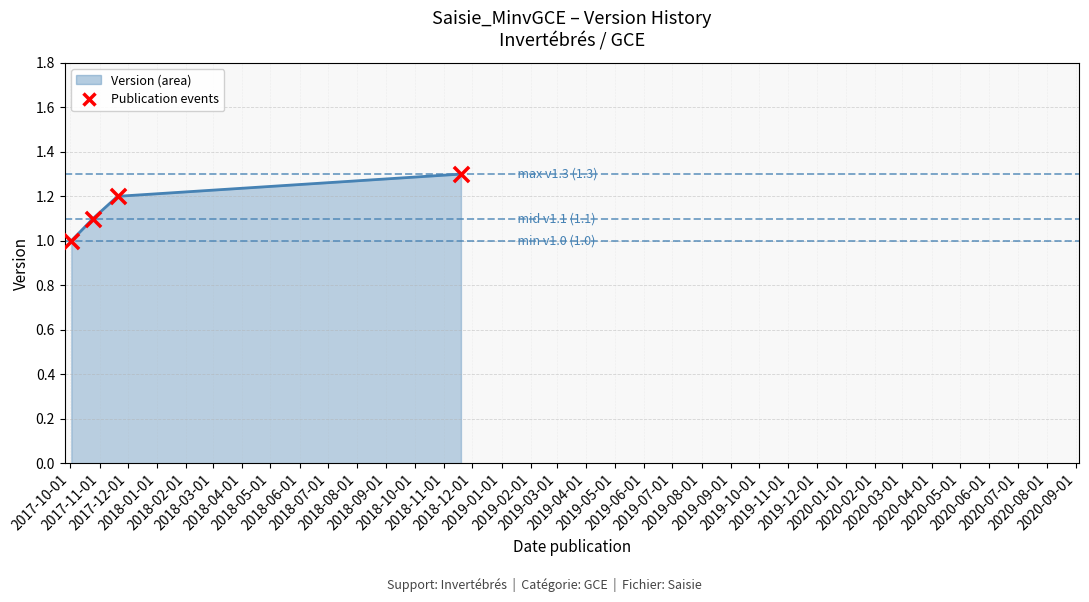

What is the smallest value displayed?

1.0